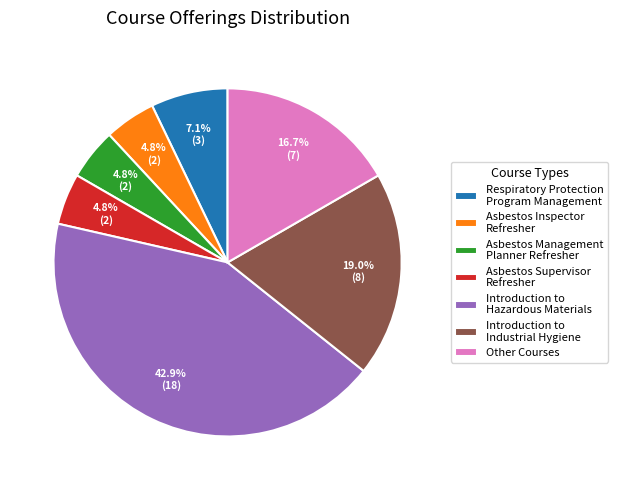

What is the largest slice in the pie chart?

Introduction to Hazardous Materials